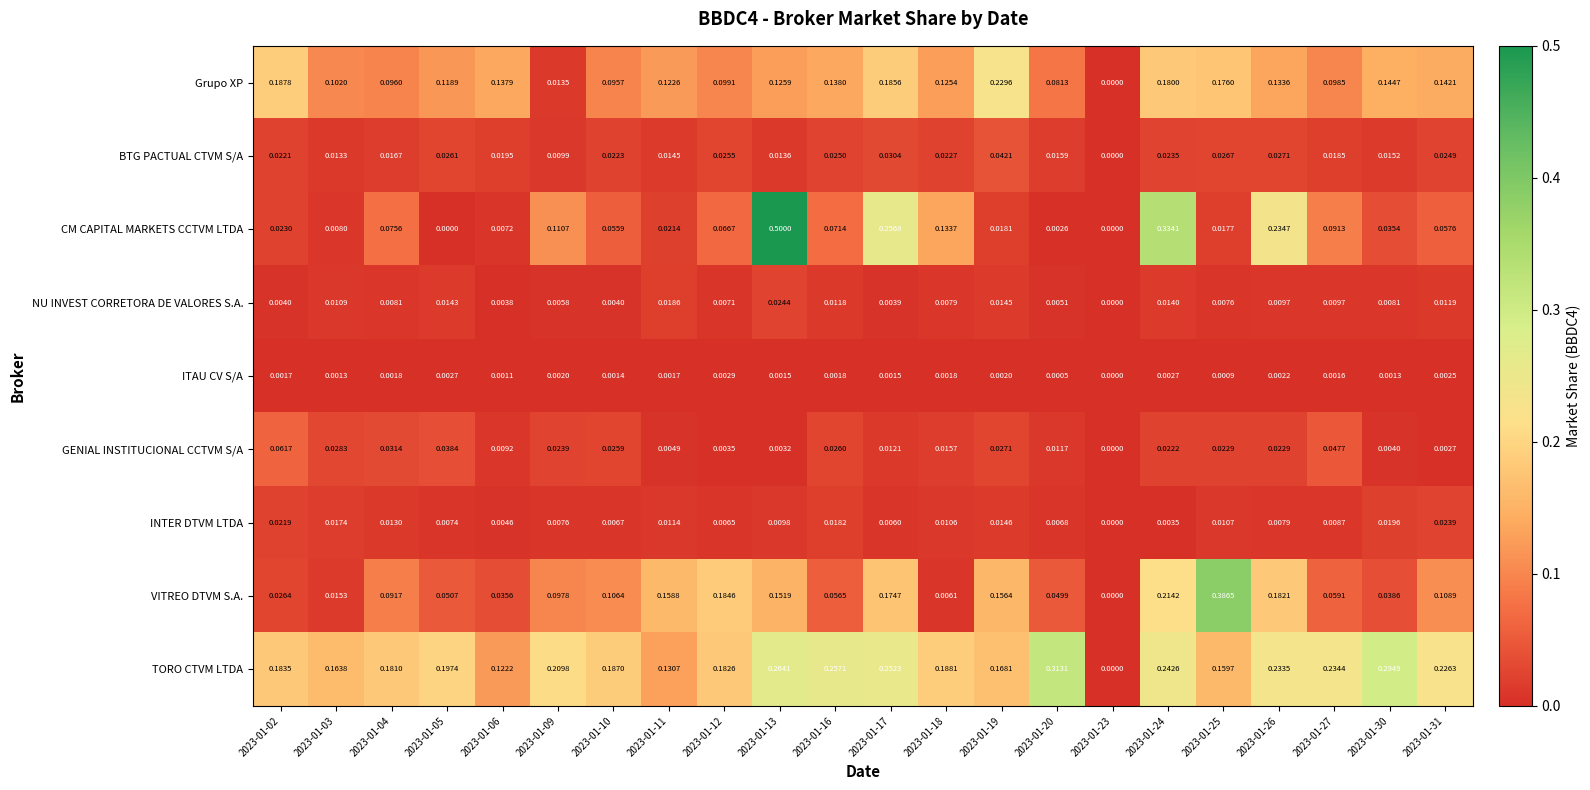

Which series has the widest spread of values?

CM CAPITAL MARKETS CCTVM LTDA